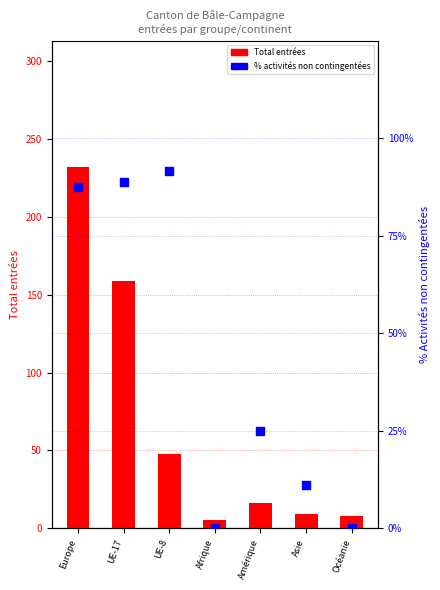

Which series has the largest Y range (max minus min)?

Total (entrées)